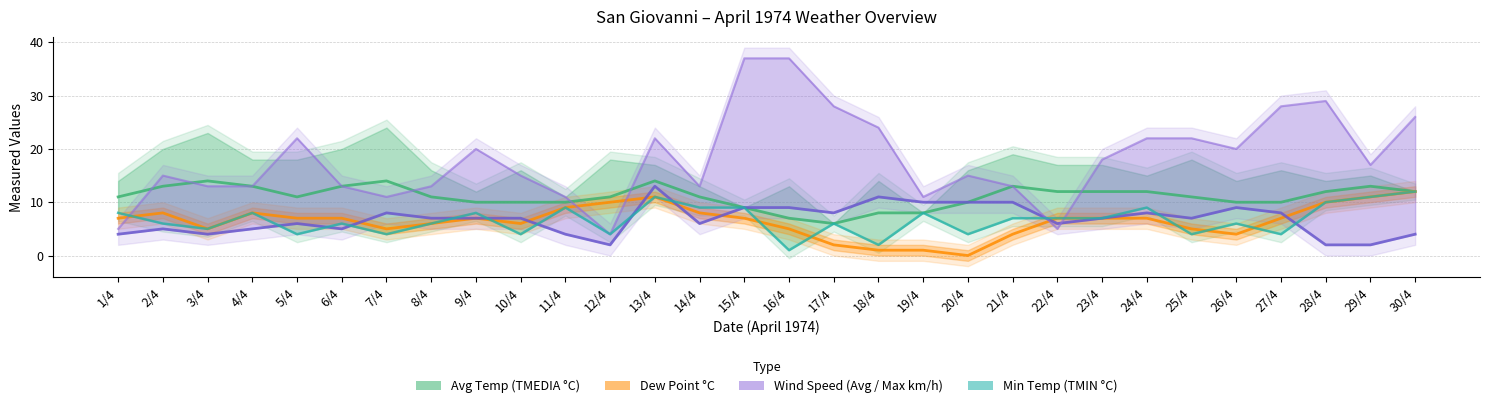

Is it true that TMEDIA °C equals 10 at 20/4?

True